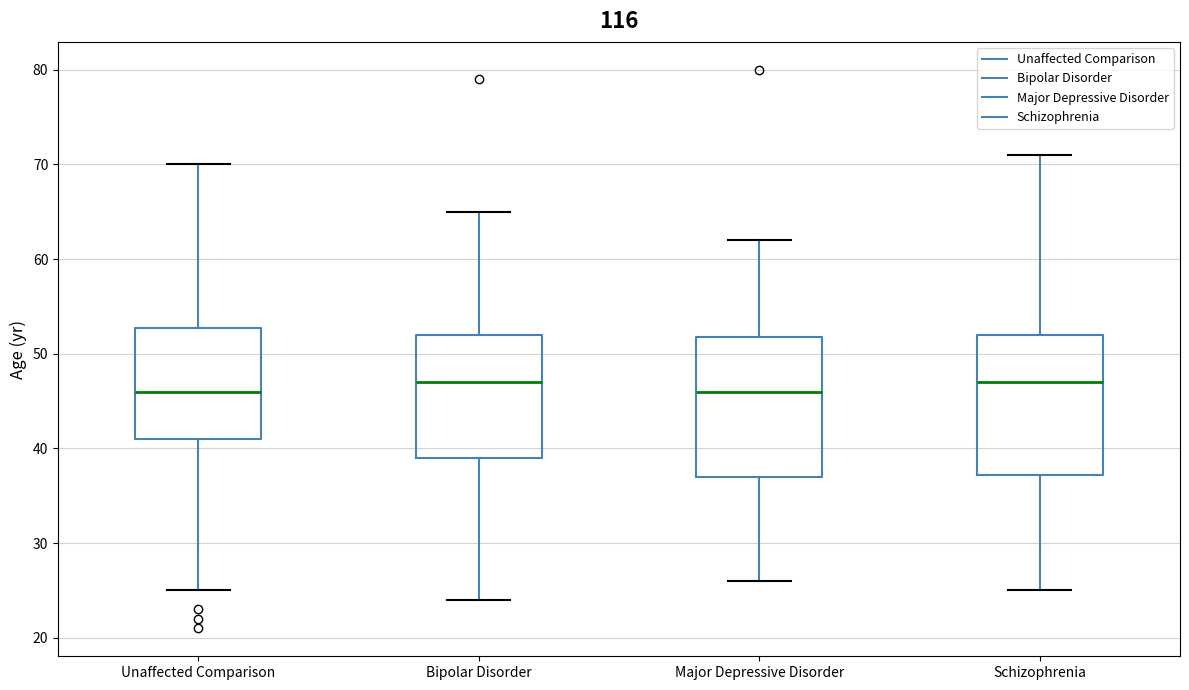

Reading left to right, transcribe this box plot: for each box, give where its median line is, the range the box spans, and where its two whiskers end, as read against the y-axis. The values are not printed on the chart, so give them approximately, as read against the axis.

Unaffected Comparison: median 46, box 41 to 53, whiskers 25 to 70
Bipolar Disorder: median 47, box 39 to 52, whiskers 24 to 65
Major Depressive Disorder: median 46, box 37 to 52, whiskers 26 to 62
Schizophrenia: median 47, box 37 to 52, whiskers 25 to 71